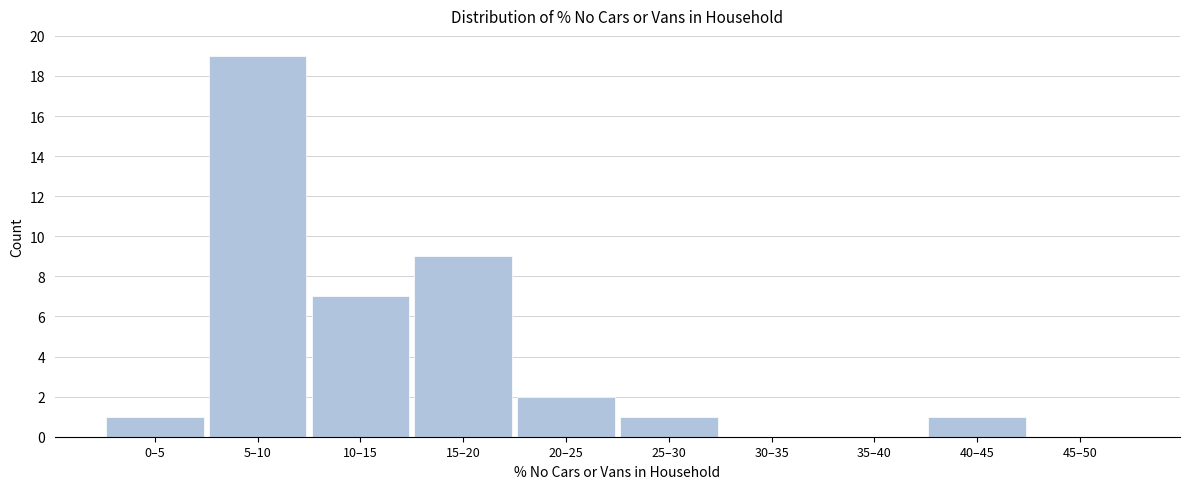

Reading left to right, what are all the values shown in this chart?

0–5=1	5–10=19	10–15=7	15–20=9	20–25=2	25–30=1	30–35=0	35–40=0	40–45=1	45–50=0